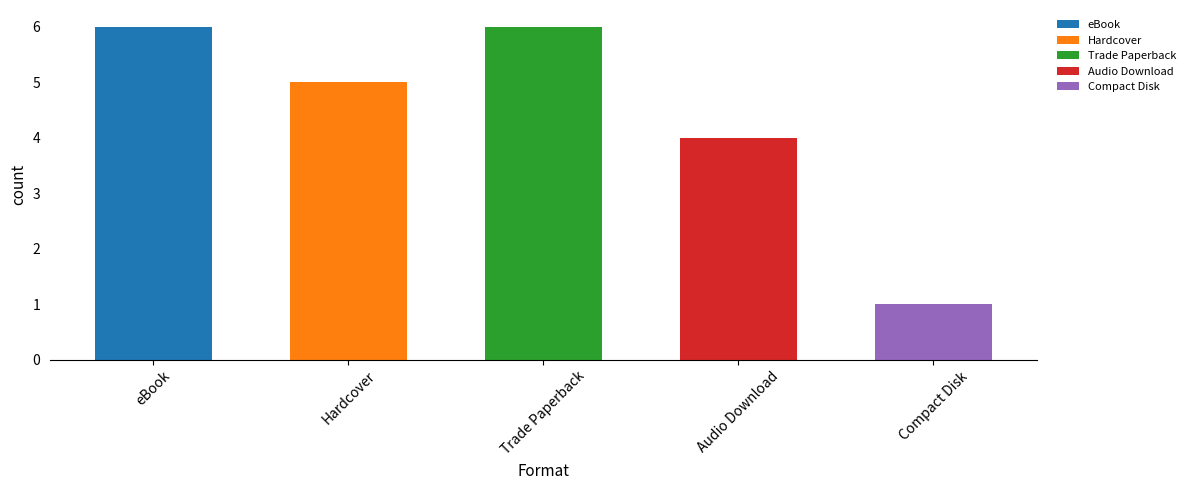

How many data points are less than 5?

2